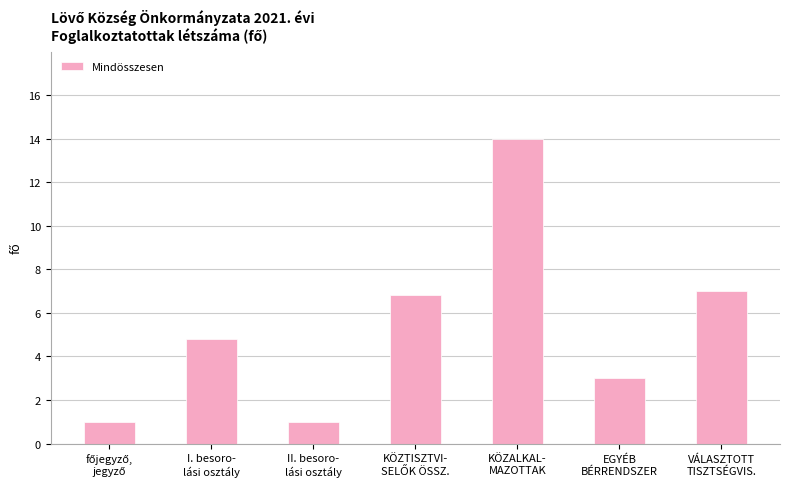

Reading left to right, transcribe all the data shown in this chart.

1.0	4.8	1.0	6.8	14.0	3.0	7.0